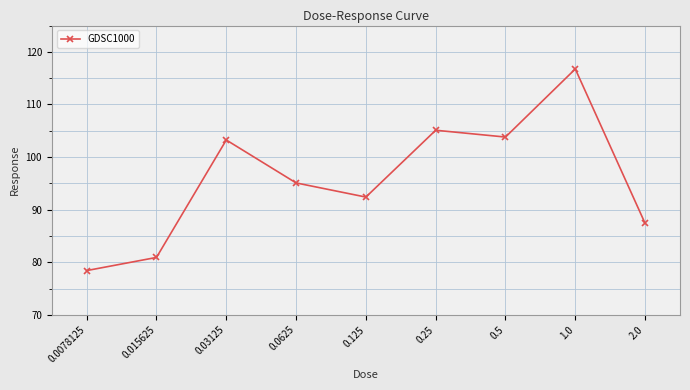

The chart shows a value of 139.1 at 0.0078125. True or false?

False